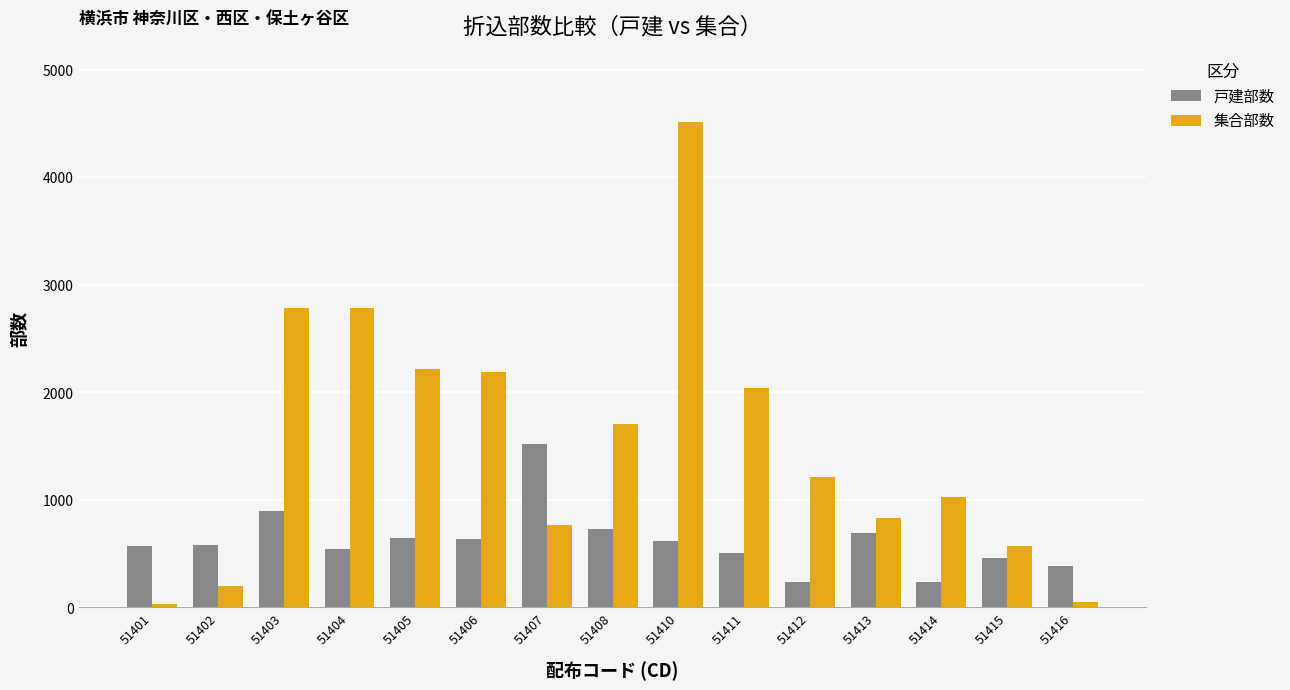

What is the sum of the 戸建部数 values at 51402 and 51408?

1310